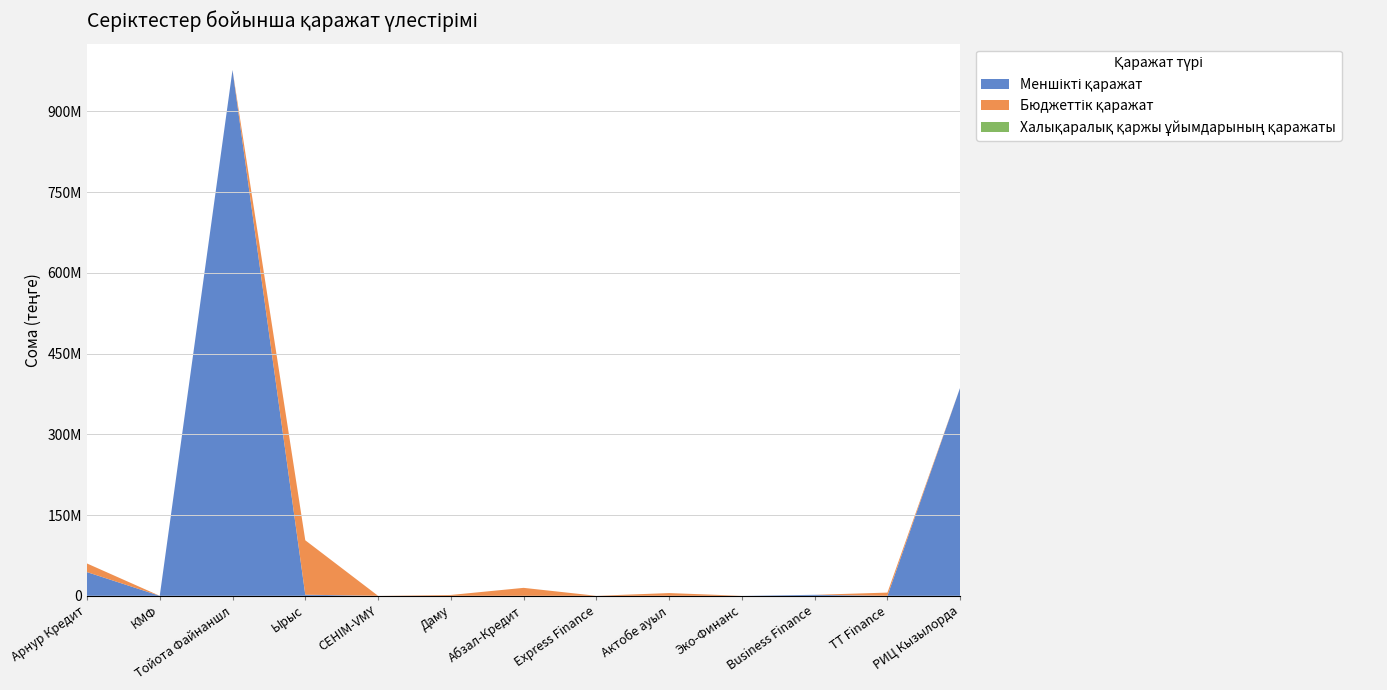

Reading right to left, what are all the values shown in this chart?

Меншікті қаражат: 387000000.0	0.0	1813714.7	0.0	0.0	0.0	0.0	0.0	0.0	2044732.0	977092999.0	0.0	44047727.0
Бюджеттік қаражат: 0.0	5950138.0	0.0	0.0	5068610.0	0.0	14760410.0	1550725.0	0.0	101110762.0	0.0	0.0	16006831.0
Халықаралық қаржы ұйымдарының қаражаты: 0.0	0.0	0.0	0.0	0.0	0.0	0.0	0.0	0.0	0.0	0.0	0.0	0.0